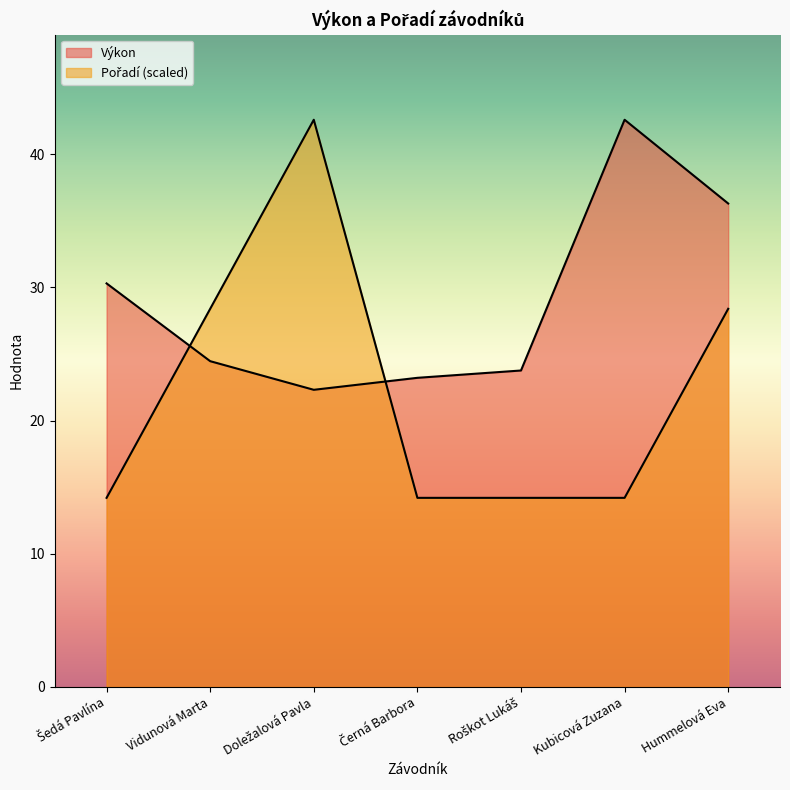

What is the difference between the Pořadí values at Doležalová Pavla and Vidunová Marta?

14.2